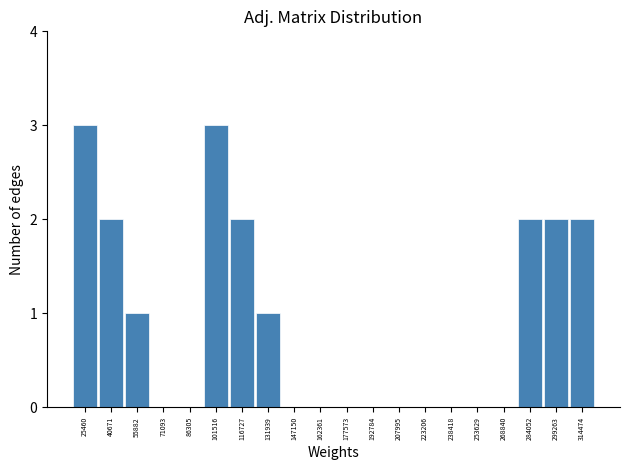

Reading right to left, extract all data points from this chart.

314474=2	299263=2	284052=2	268840=0	253629=0	238418=0	223206=0	207995=0	192784=0	177573=0	162361=0	147150=0	131939=1	116727=2	101516=3	86305=0	71093=0	55882=1	40671=2	25460=3